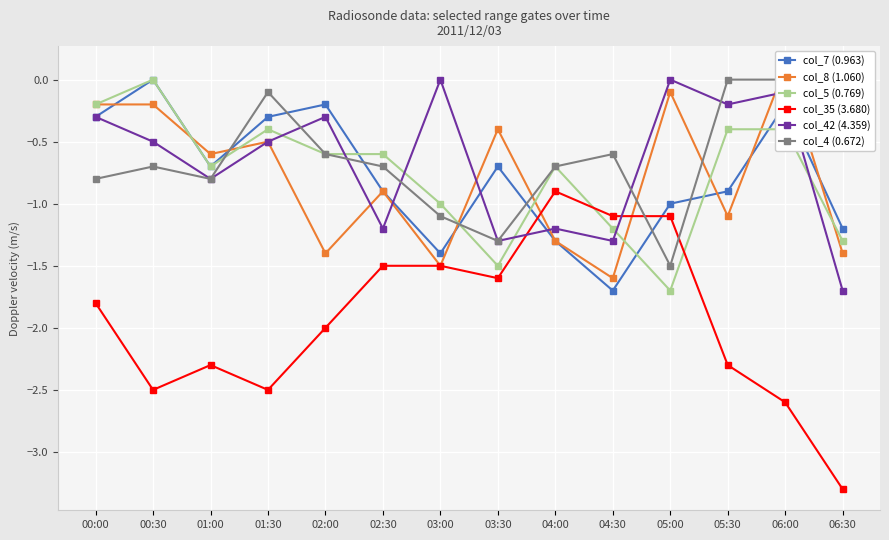

What is the smallest value displayed?

-3.3